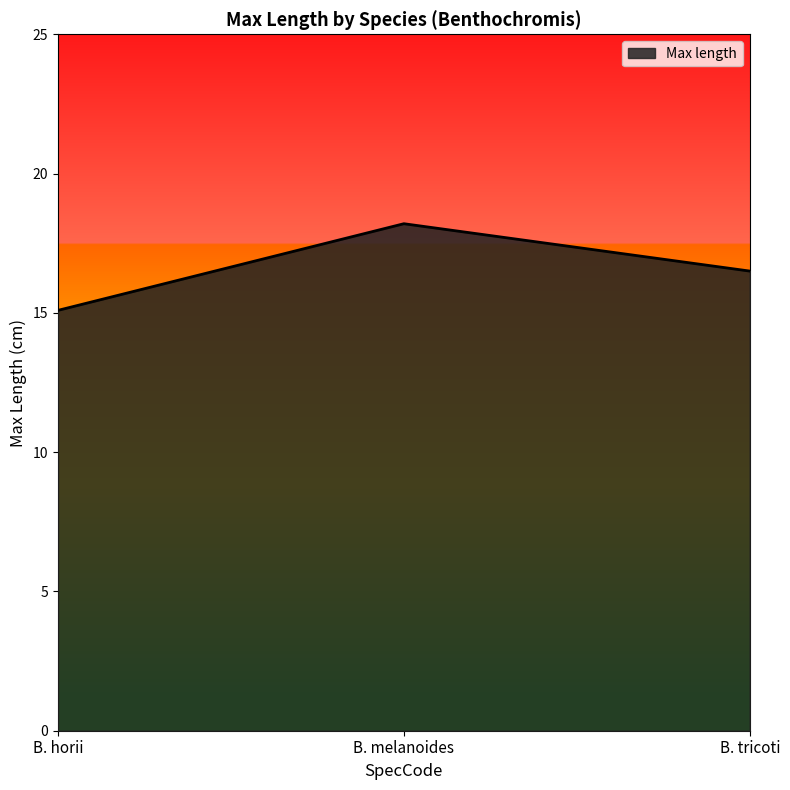

What position from the left is B. melanoides?

2